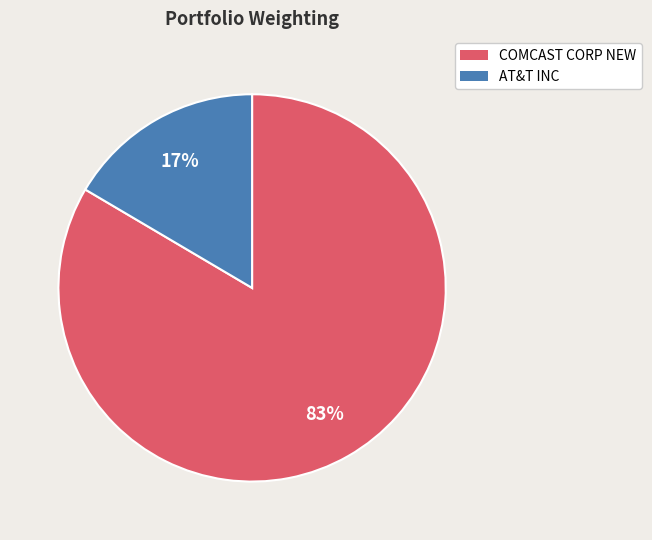

How many slices are in this pie chart?

2